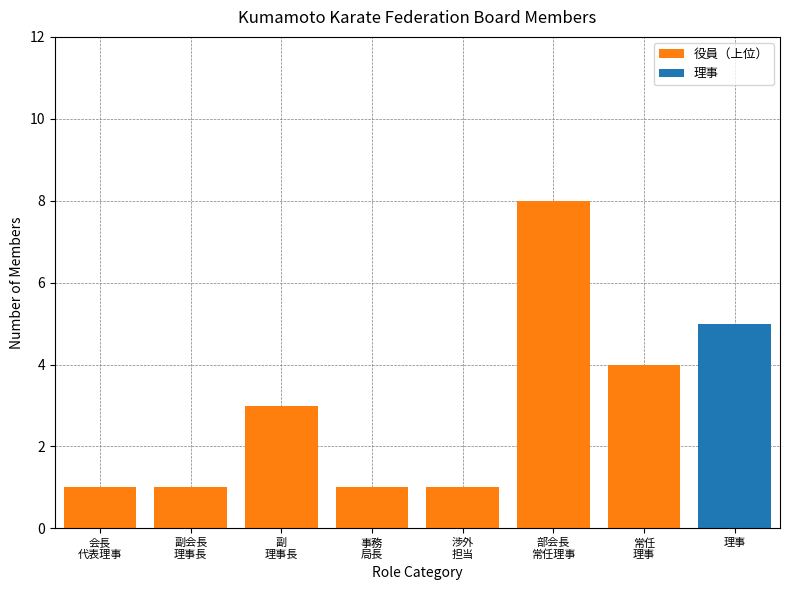

What is the maximum value for 役員（上位）?

8